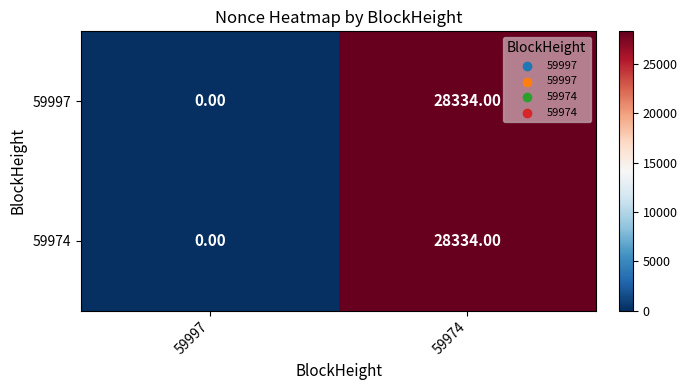

What is the sum of all 59974 values?

28334